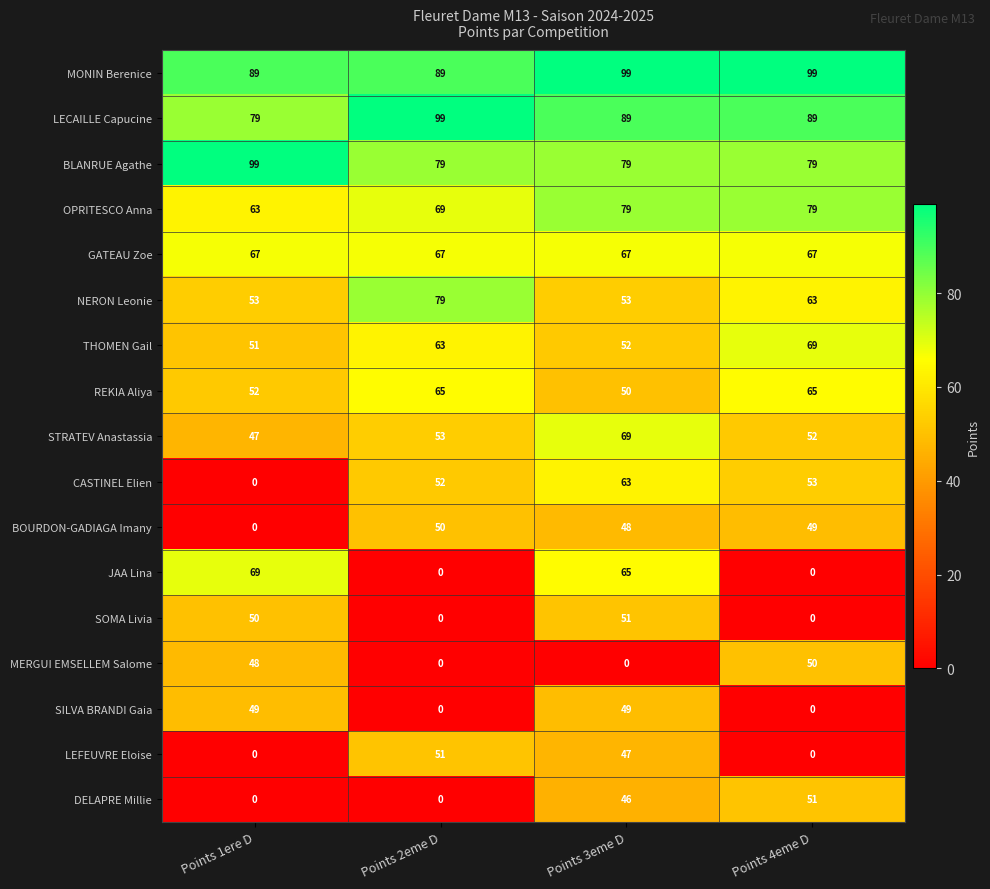

At which category is the sum across all series the highest?

Points 3eme D